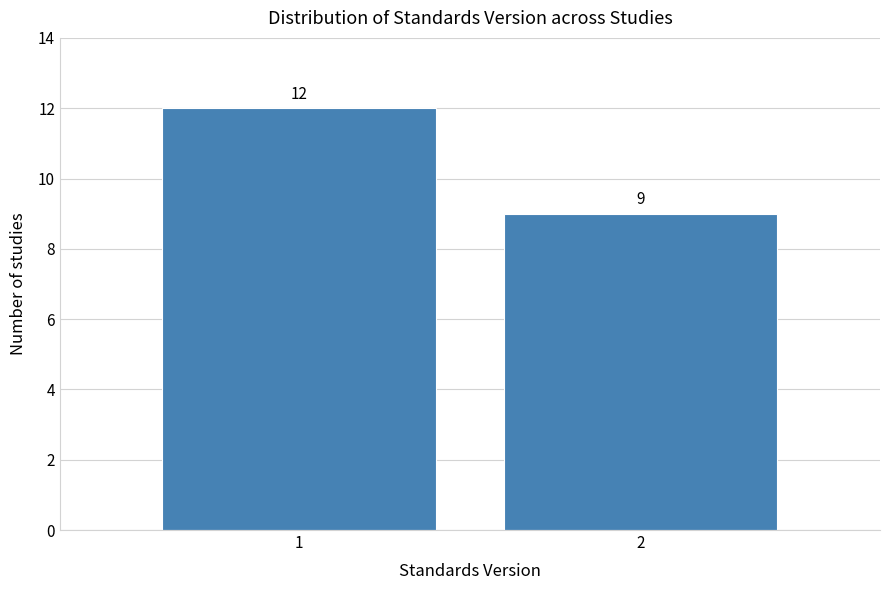

Reading left to right, what are all the values shown in this chart?

12	9